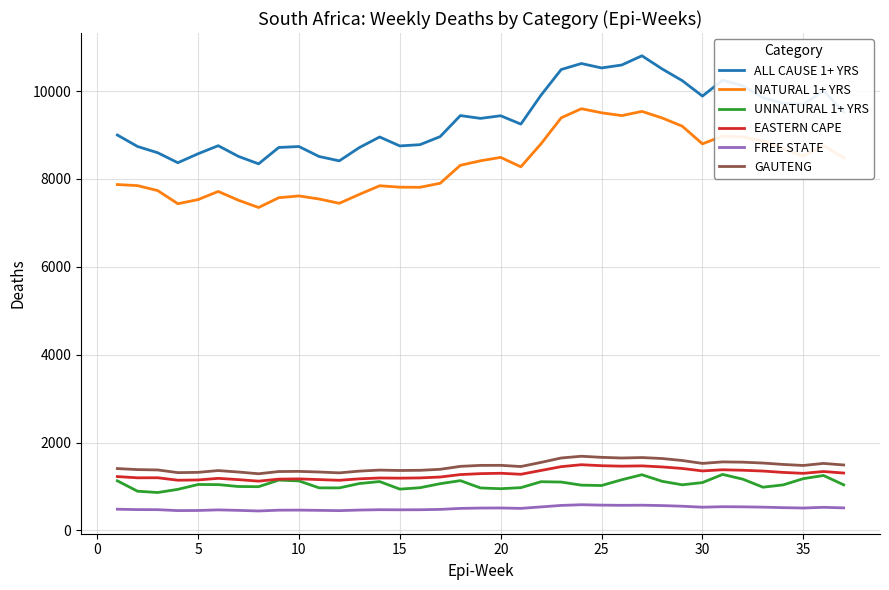

What is the greatest value displayed?

10805.6